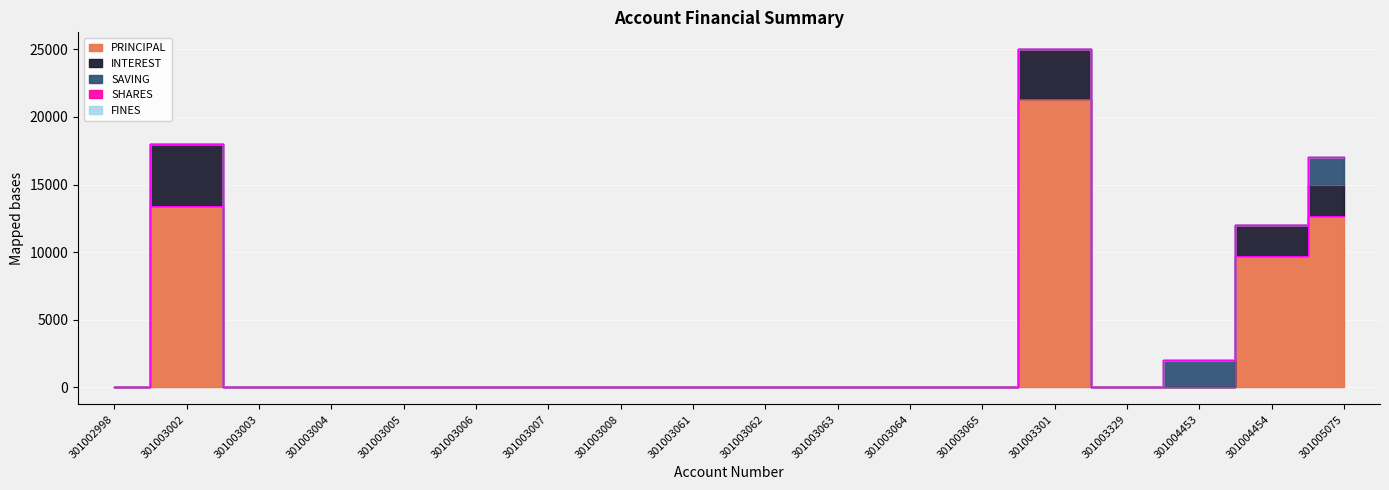

Which category has the highest value across all series?

301003301